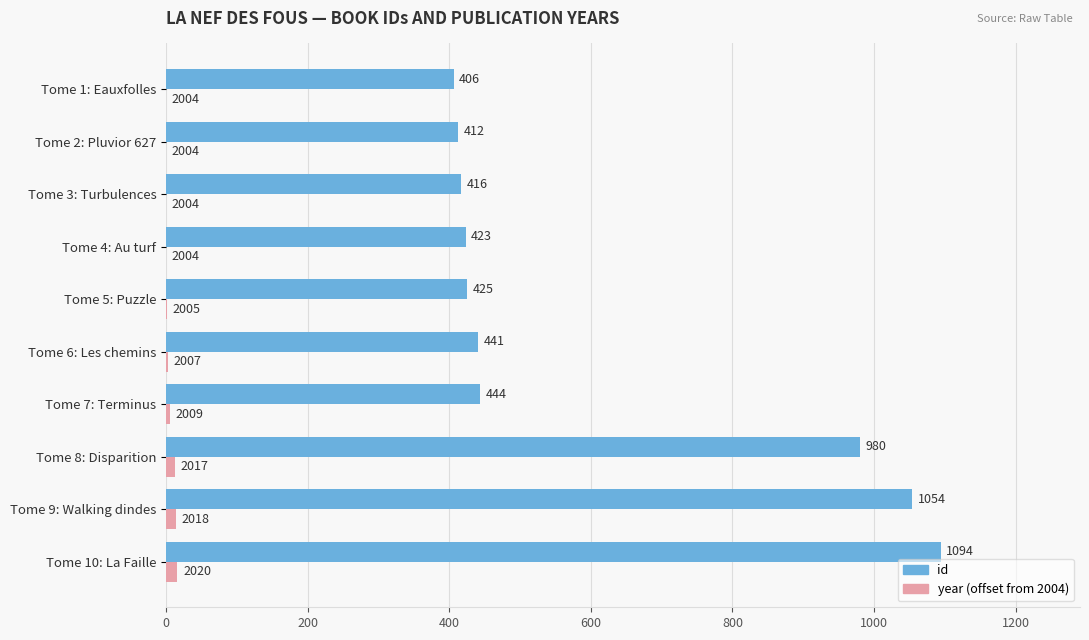

Which series has the widest spread of values?

id